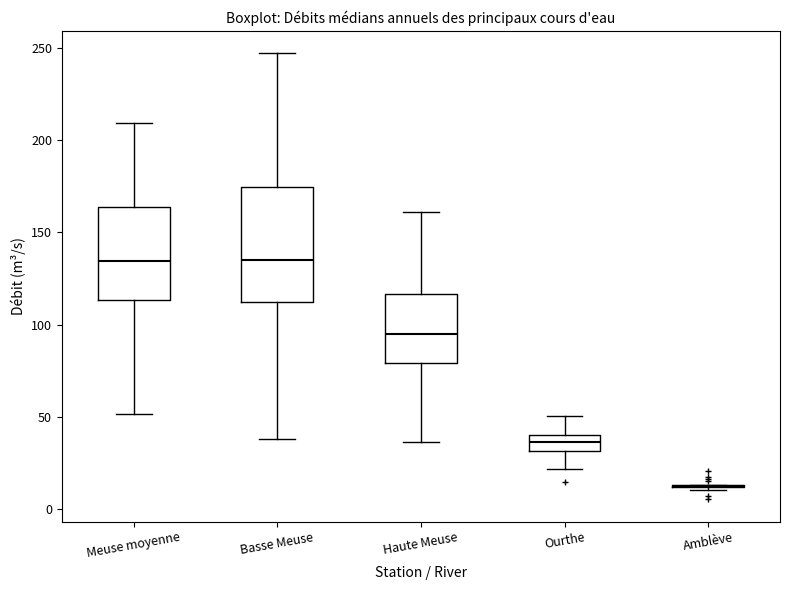

Where is the lower edge of the box for Meuse moyenne on the y-axis? The values are not printed on the chart, so give them approximately, as read against the axis.

115